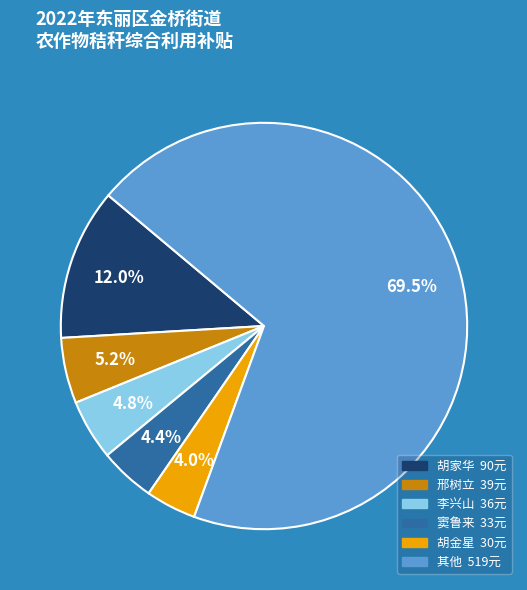

Is there a majority slice in this chart?

Yes